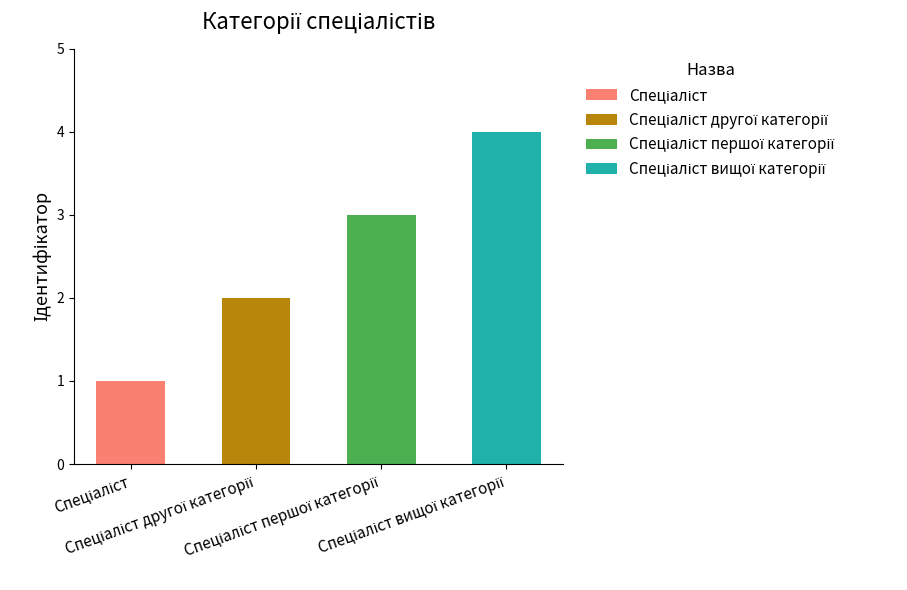

The value at Спеціаліст першої категорії is 1. True or false?

False